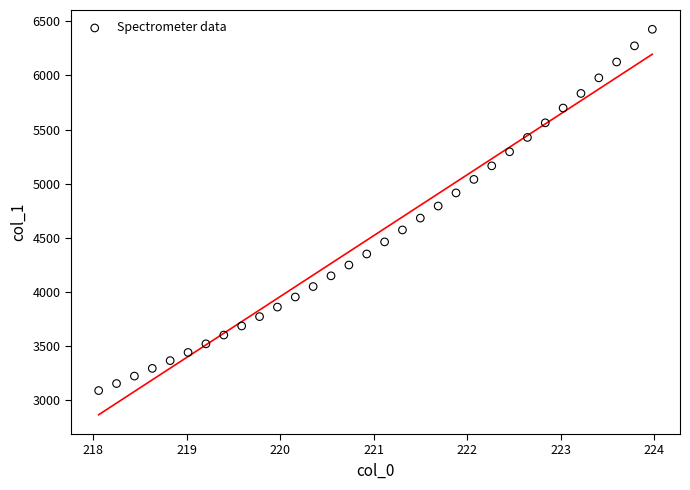

What is the range of X values (max minus min)?

5.9